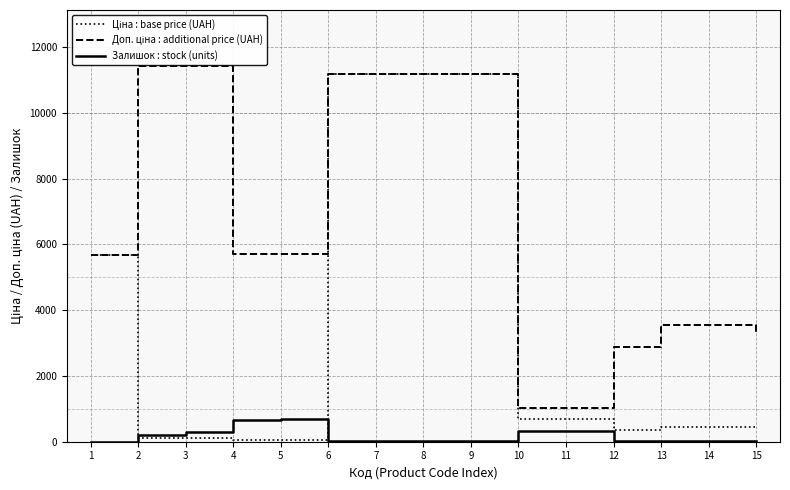

What is the total value across all series at 5?

6464.1